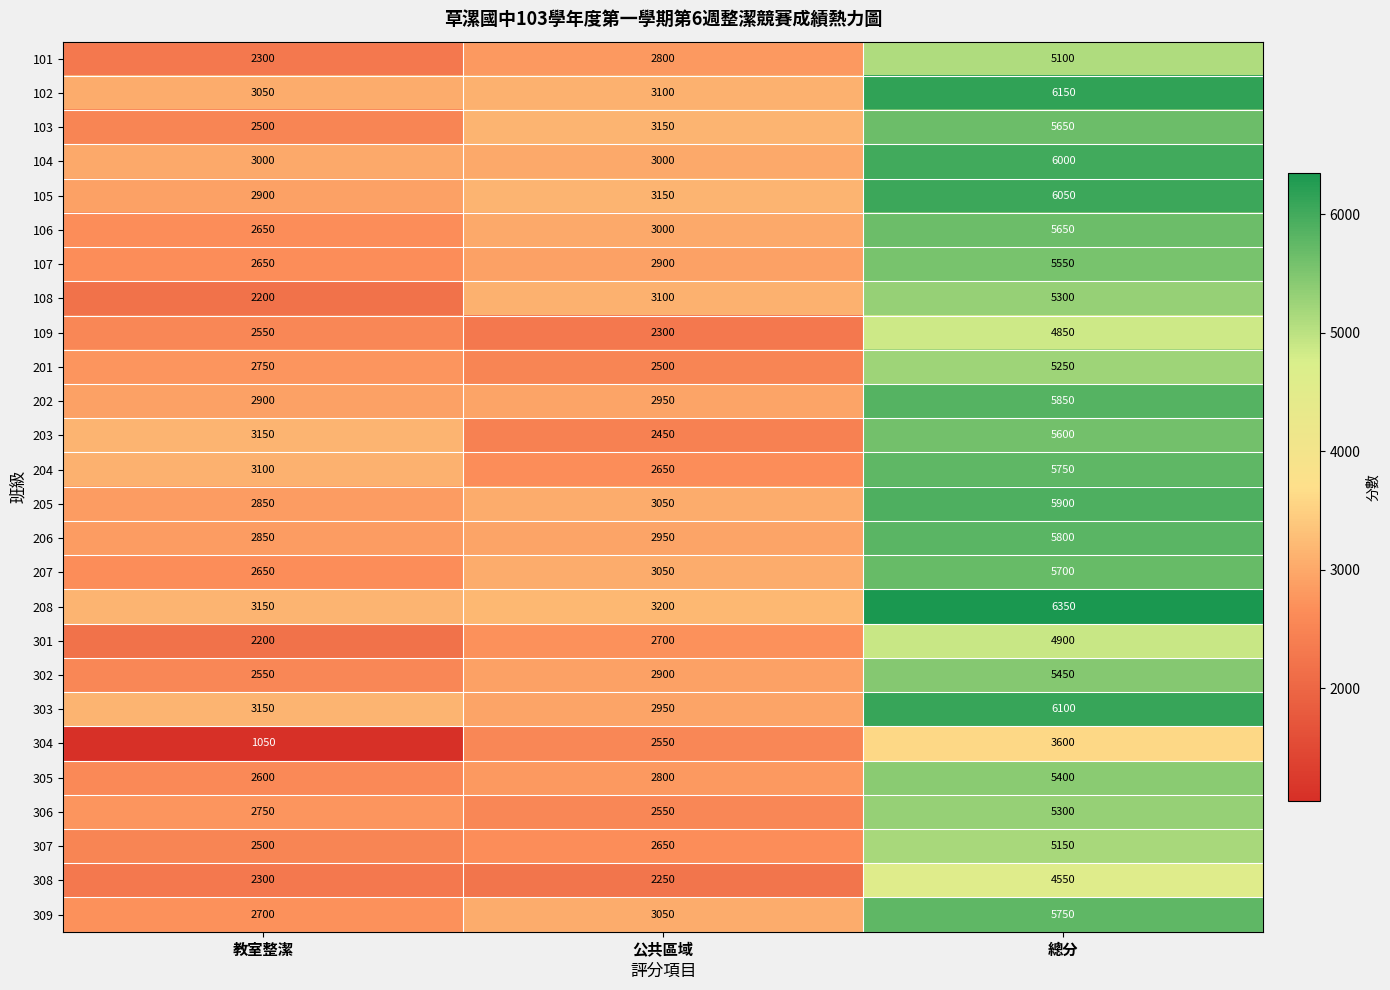

Where is 202 nearest to the value 4375?

公共區域